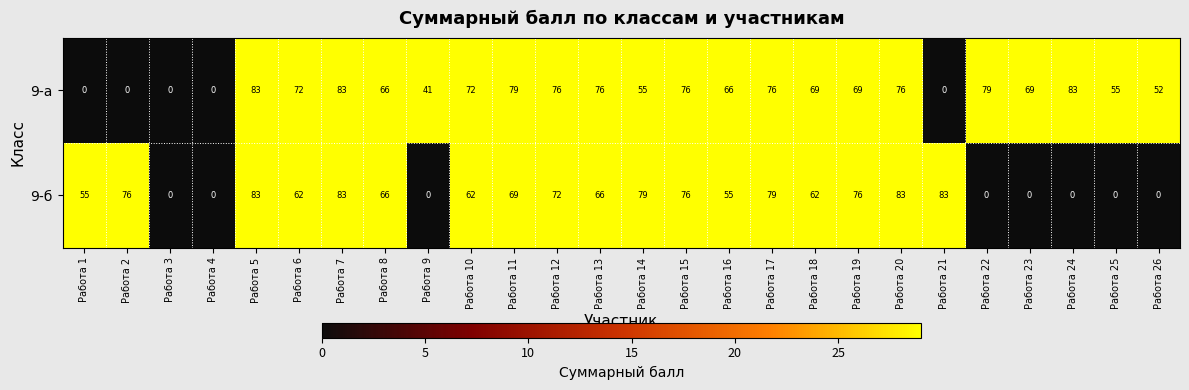

What is the difference between the 9-б values at Работа 8 and Работа 24?

66